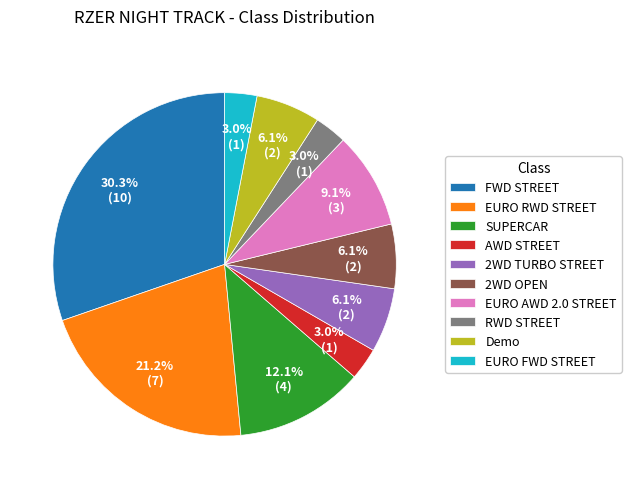

Is it true that SUPERCAR is 1% of the pie?

False